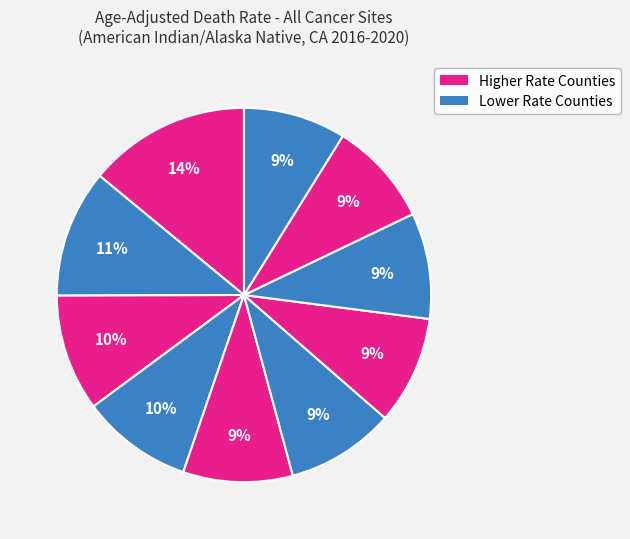

Count the number of slices in the pie.

10